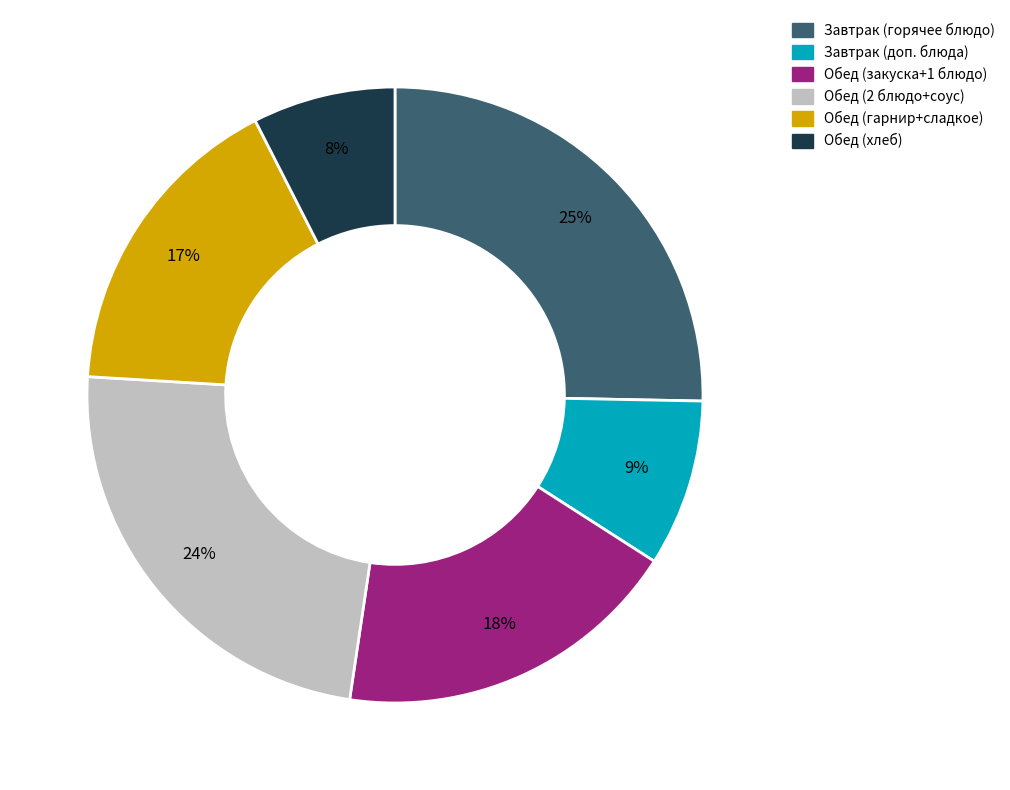

To the nearest percent, what is the average slice percentage?

17%